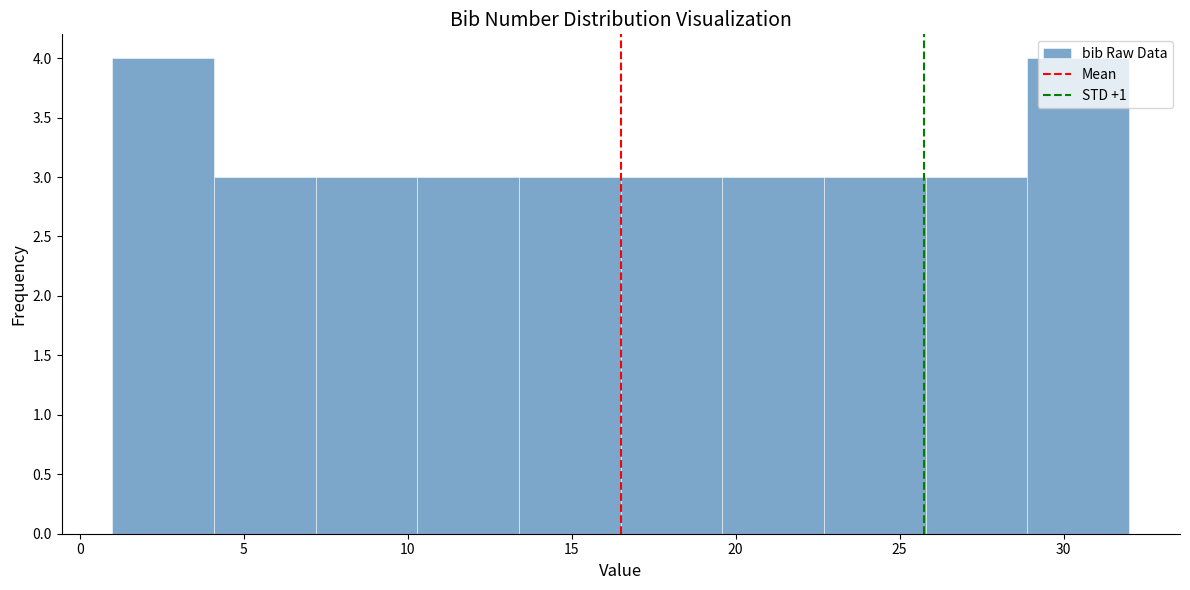

Reading left to right, transcribe this chart: for each bar, give the range it covers on the x-axis and its height. Neither the bar edges nor the heights are printed on the chart, so give them approximately, as read against the axes.

1.0 to 4.1: 4
4.1 to 7.2: 3
7.2 to 10.3: 3
10.3 to 13.4: 3
13.4 to 16.5: 3
16.5 to 19.6: 3
19.6 to 22.7: 3
22.7 to 25.8: 3
25.8 to 28.9: 3
28.9 to 32.0: 4